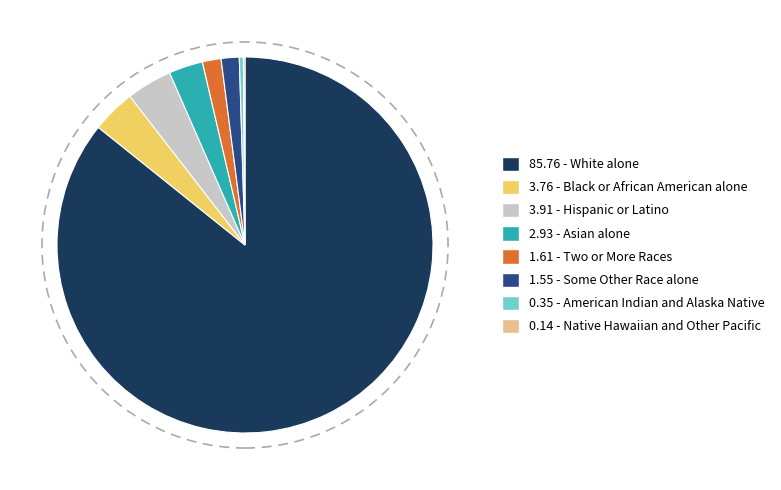

Approximately how many times larger is the value at 2.93 - Asian alone compared to 3.76 - Black or African American alone?

0.8